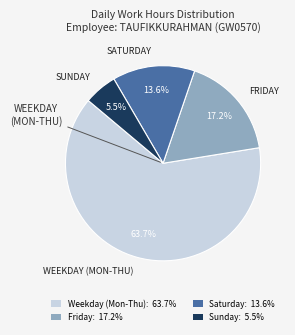

Between Friday: 17.2% and Sunday: 5.5%, which is larger?

Friday: 17.2%